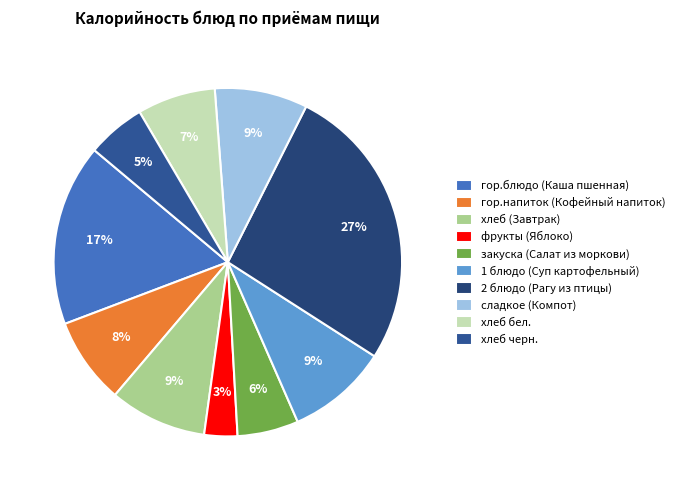

What percentage do 1 блюдо (Суп картофельный) and хлеб (Завтрак) together represent?

18.4%